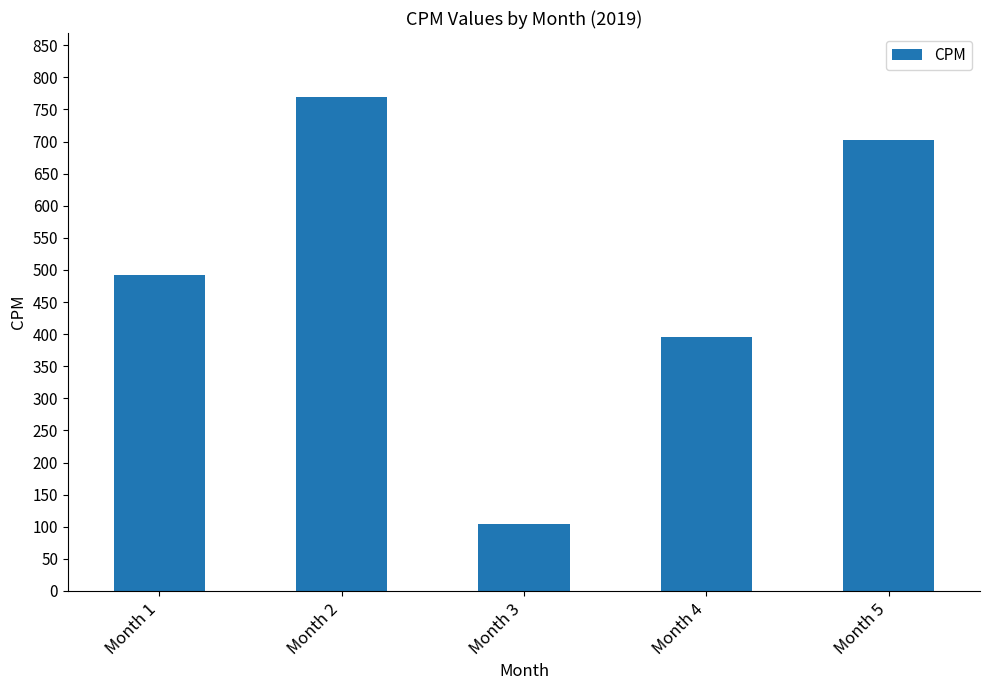

Reading left to right, extract all data points from this chart.

492	769	104	396	703